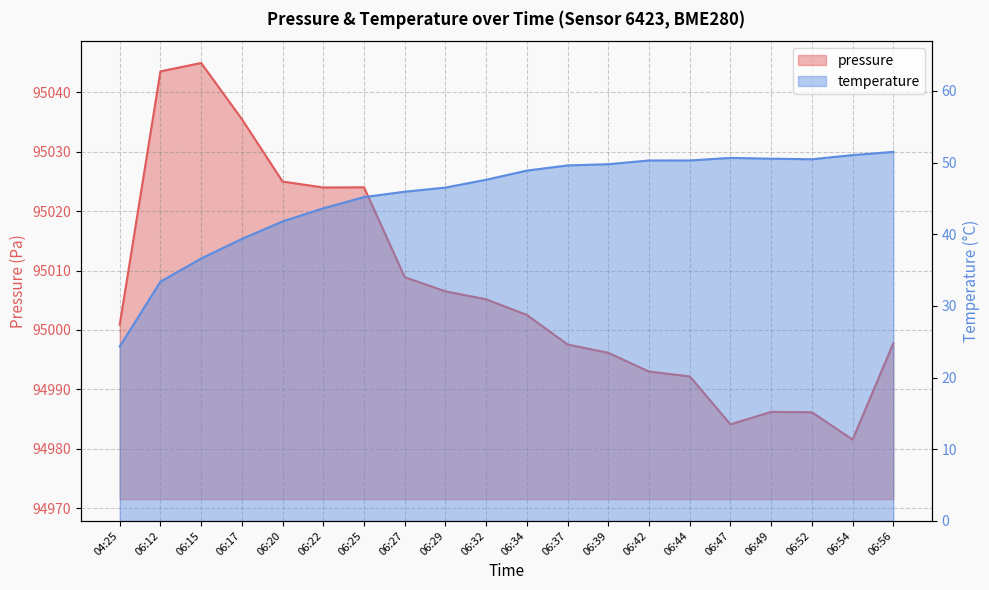

Rank the series by their maximum value, from highest to lowest.

pressure, temperature